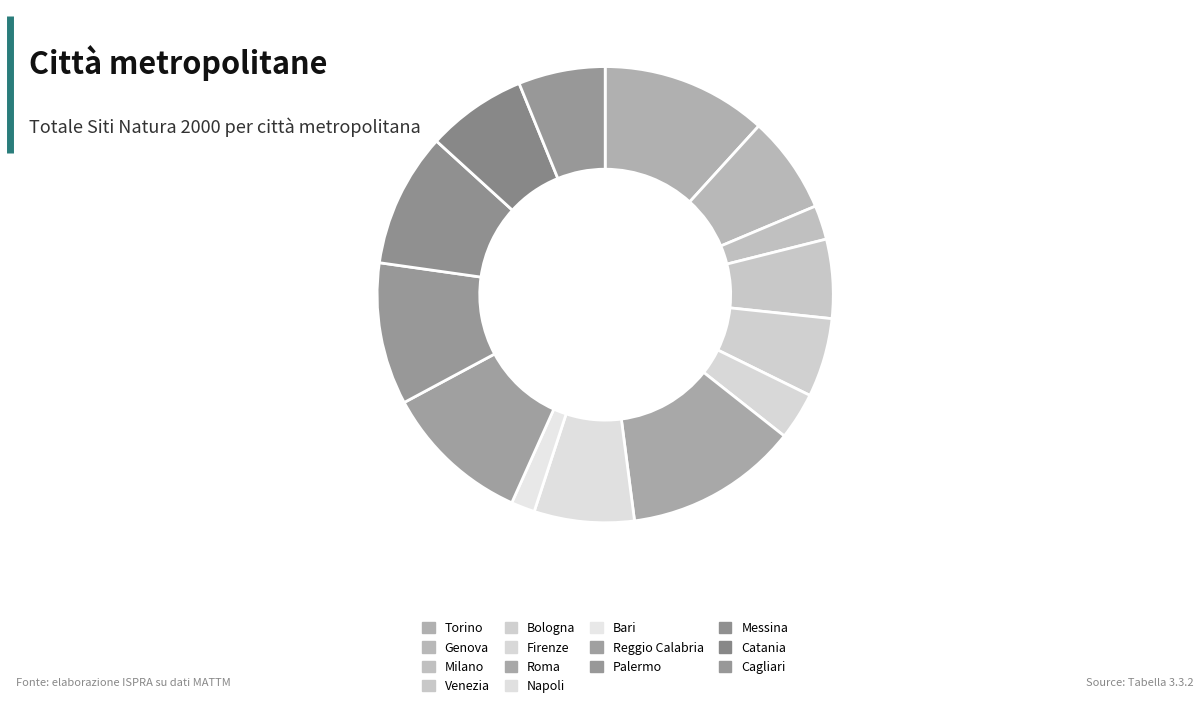

Is the sum of Milano and Palermo greater than half?

No